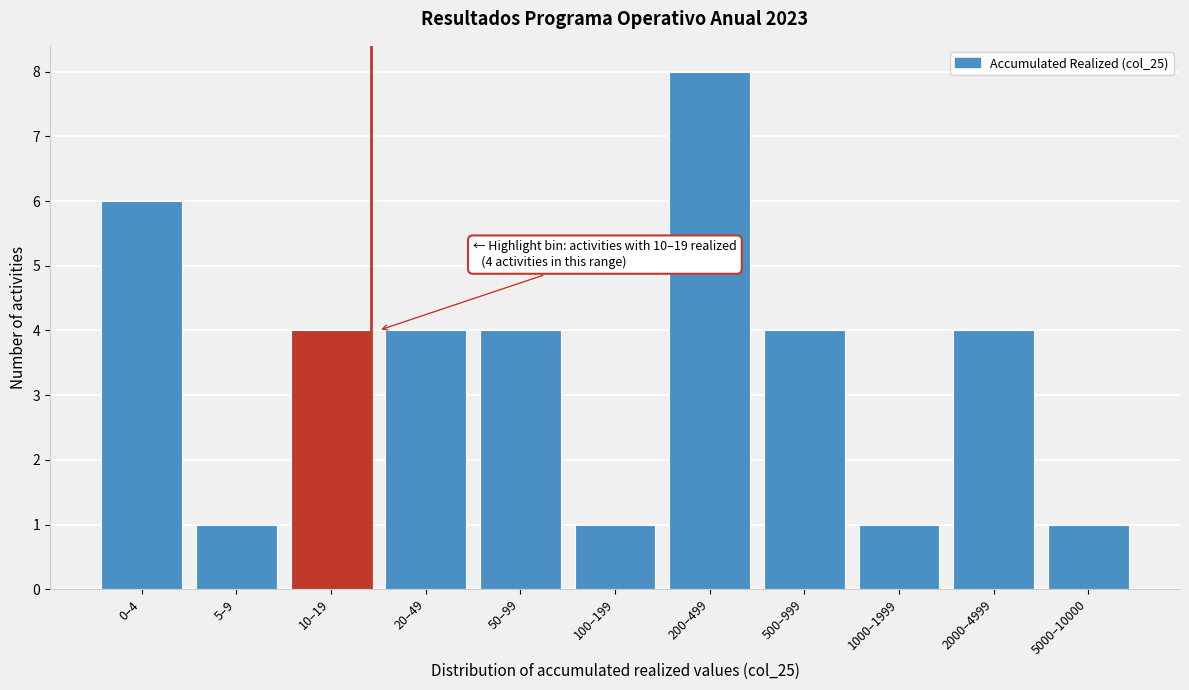

Reading left to right, what are all the values shown in this chart?

6	1	4	4	4	1	8	4	1	4	1